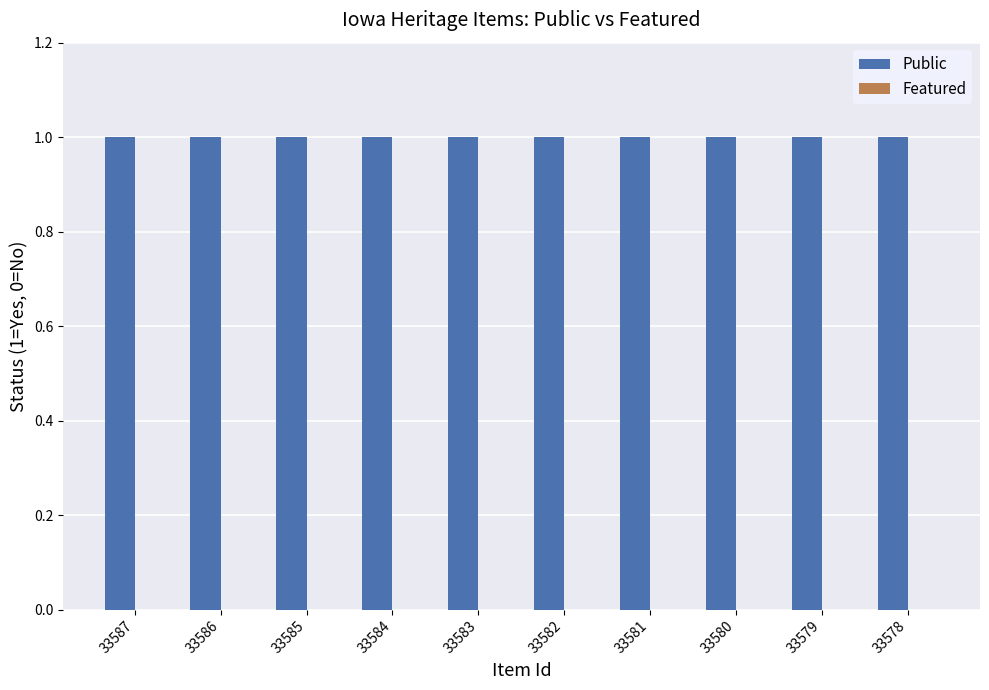

At how many categories does at least one series exceed 0?

10